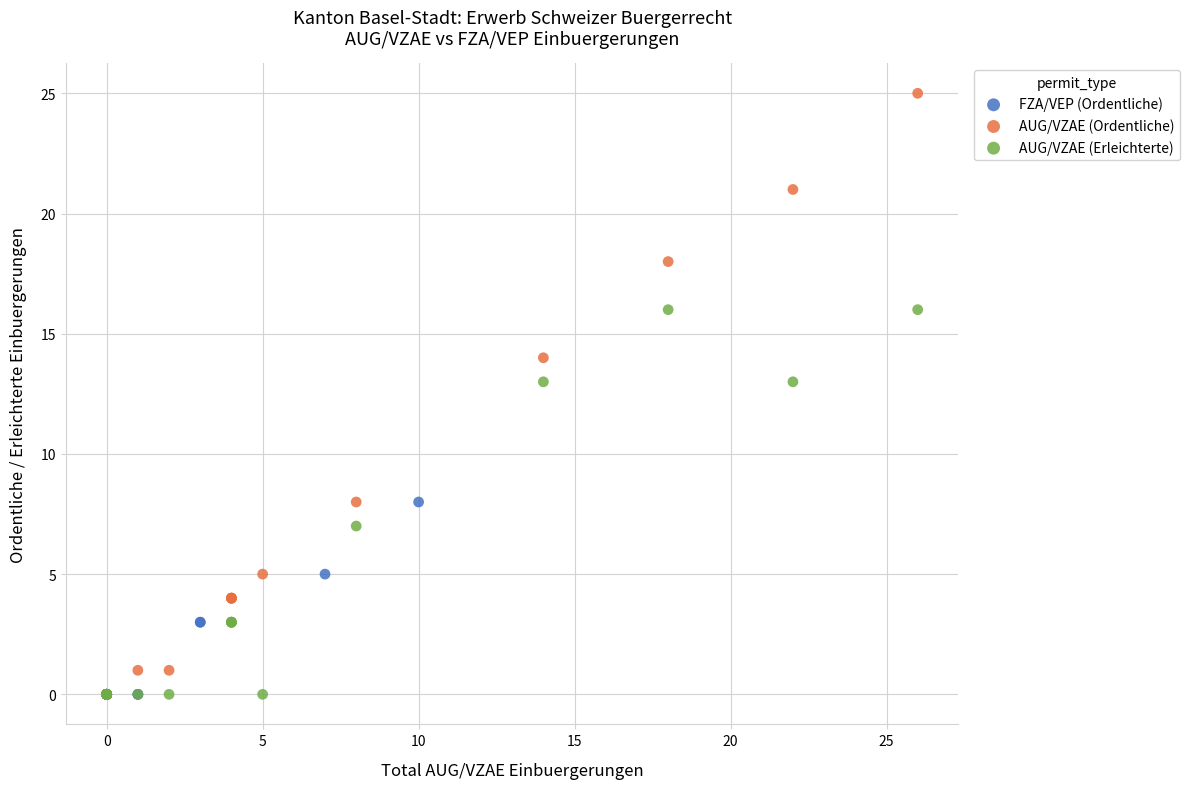

Which series has the largest Y range (max minus min)?

AUG/VZAE (Ordentliche)